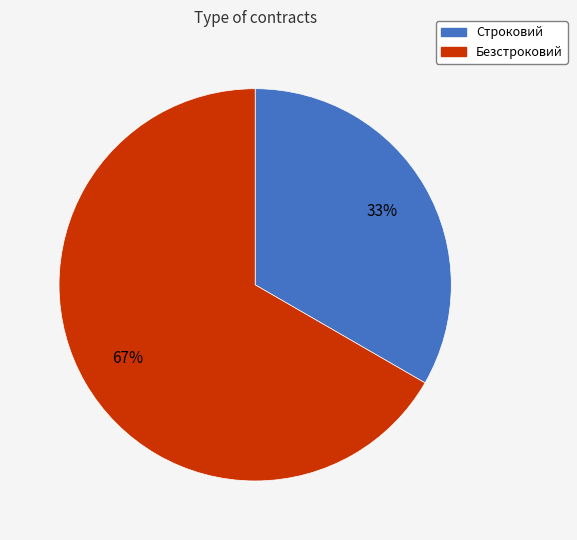

What percentage is the Строковий slice, to the nearest percent?

33%